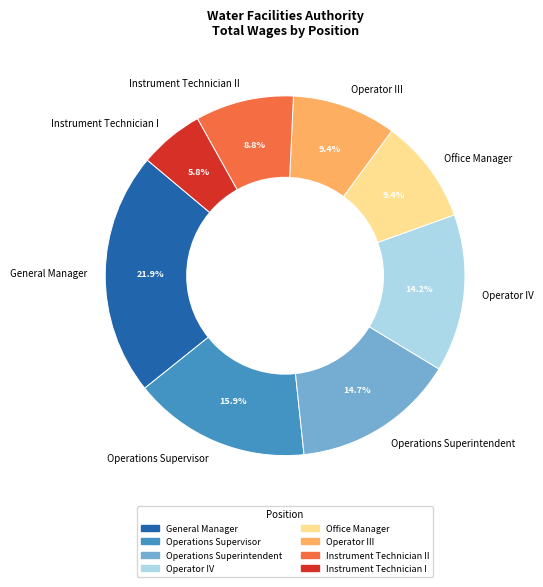

Which slice is the smallest?

Instrument Technician I